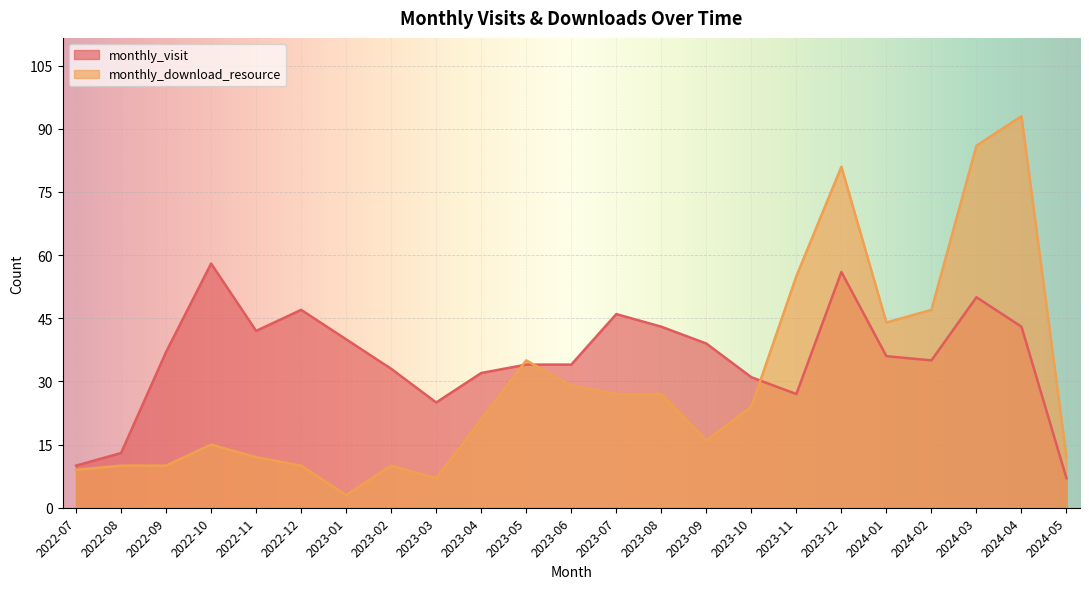

What is the highest value of the monthly_download_resource series?

93